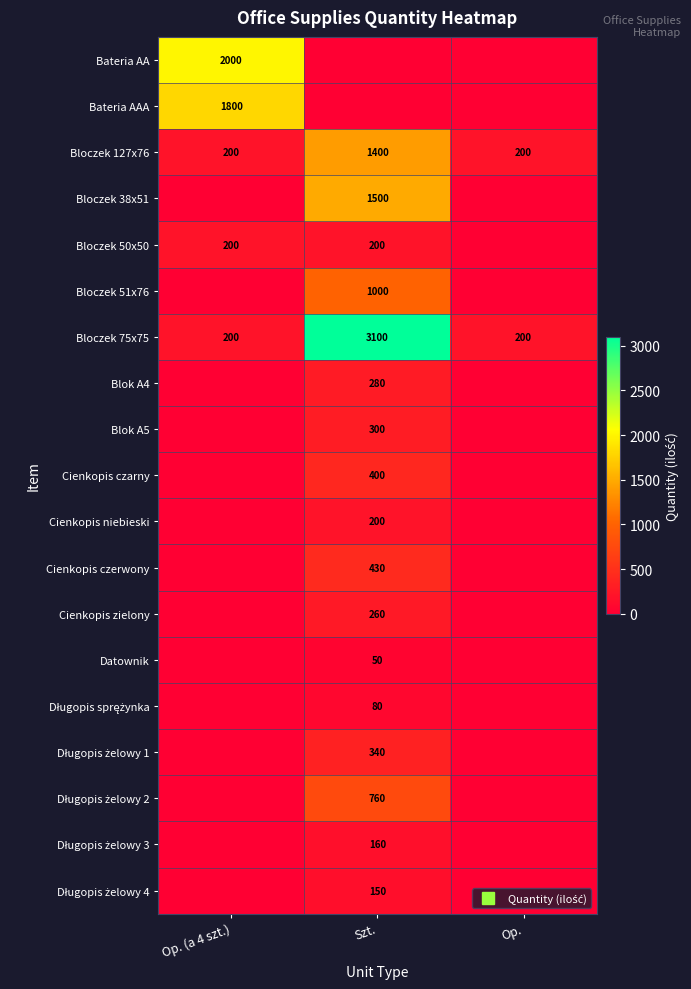

How many values in the Blok A5 series exceed 0?

1